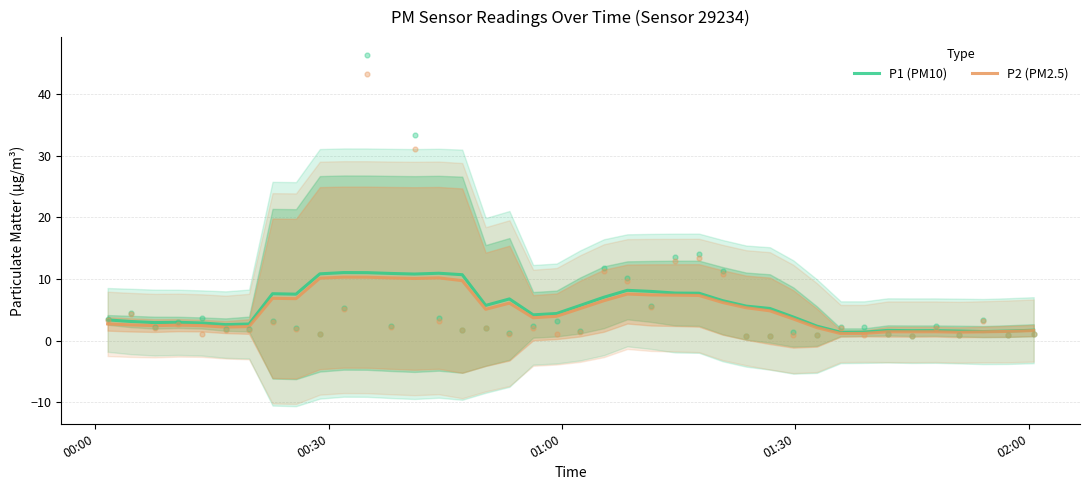

Which series reaches the maximum Y coordinate?

P1 (PM10)